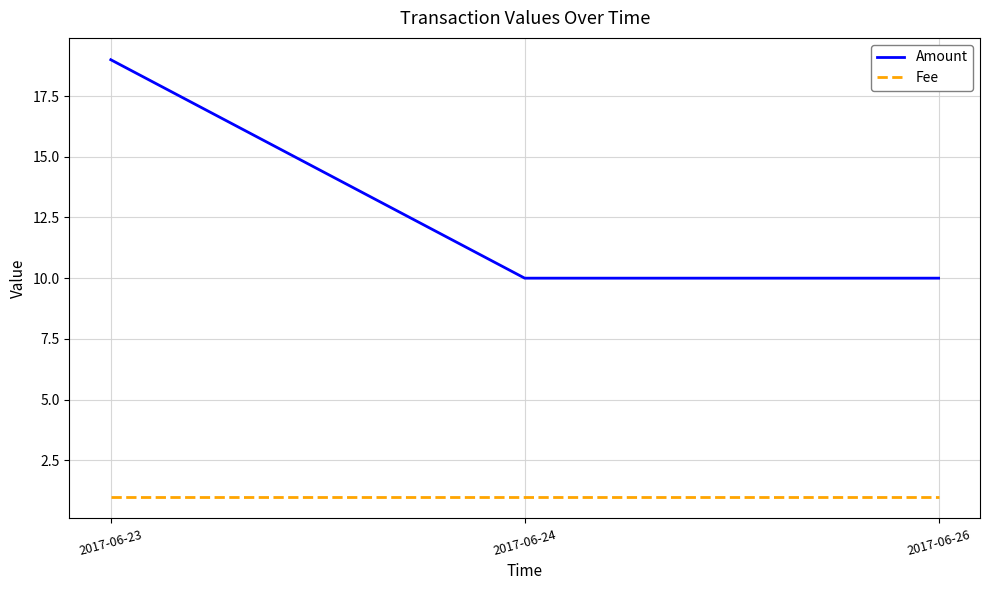

What is the minimum value shown in the chart?

1